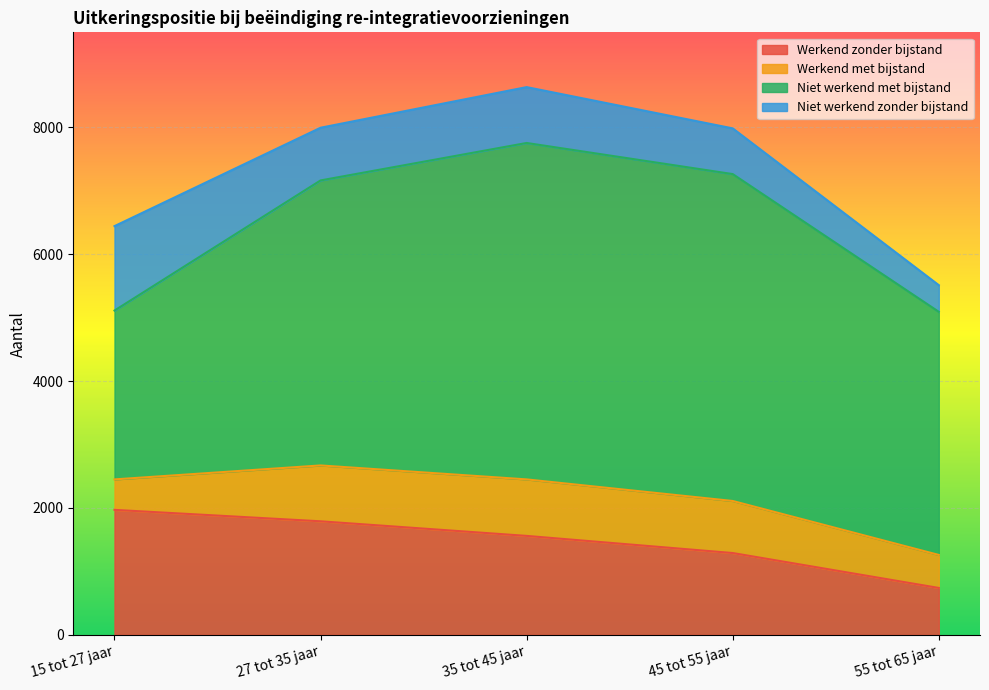

At which label does Werkend zonder bijstand reach its minimum?

55 tot 65 jaar